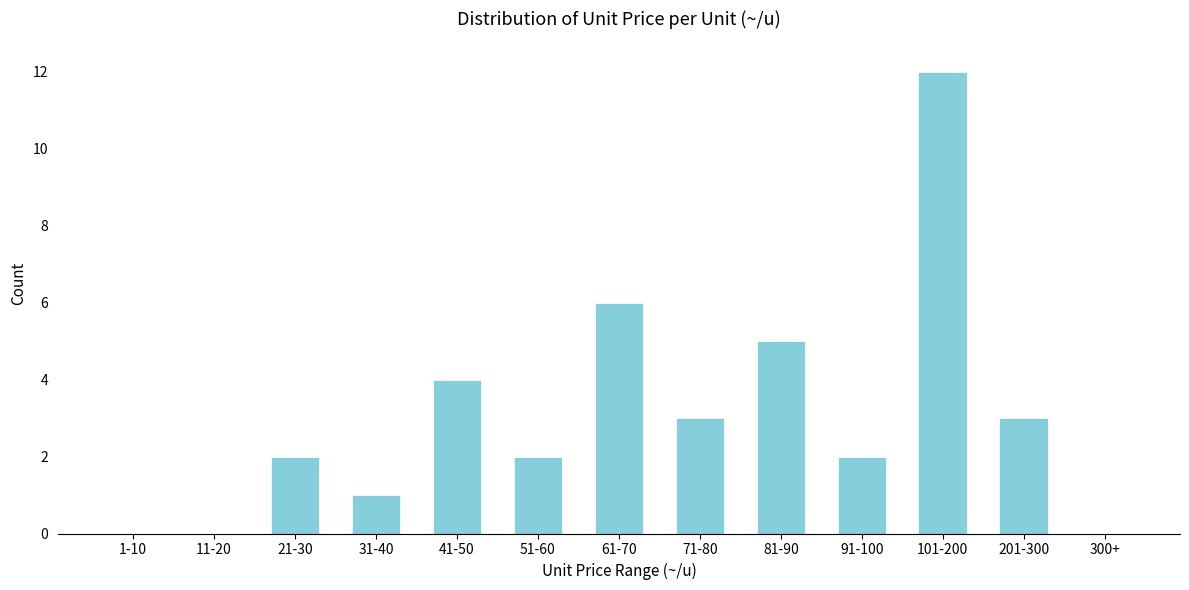

Reading right to left, list all the values displayed in this chart.

300+=0	201-300=3	101-200=12	91-100=2	81-90=5	71-80=3	61-70=6	51-60=2	41-50=4	31-40=1	21-30=2	11-20=0	1-10=0